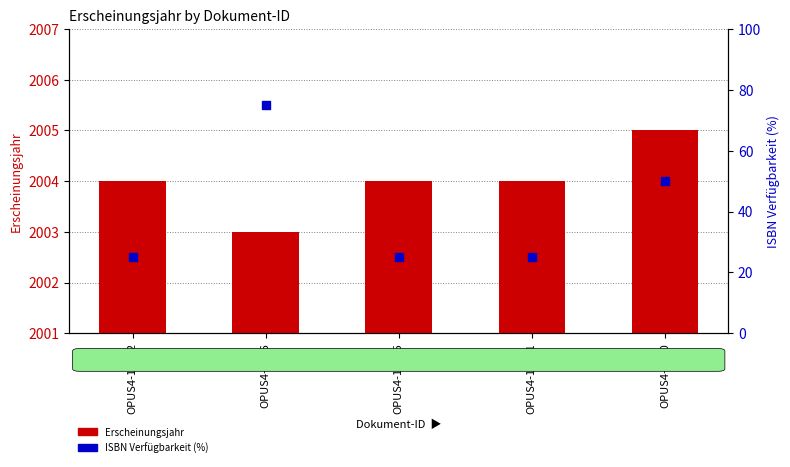

Which series has the largest Y range (max minus min)?

ISBN Verfügbarkeit (%) 